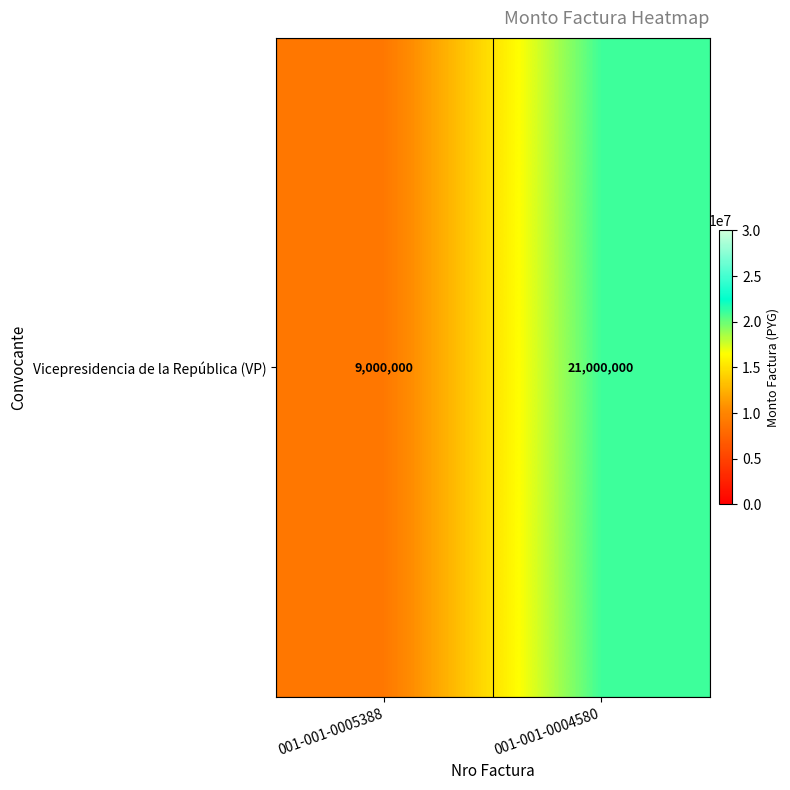

Between 001-001-0005388 and 001-001-0004580, which is larger?

001-001-0004580